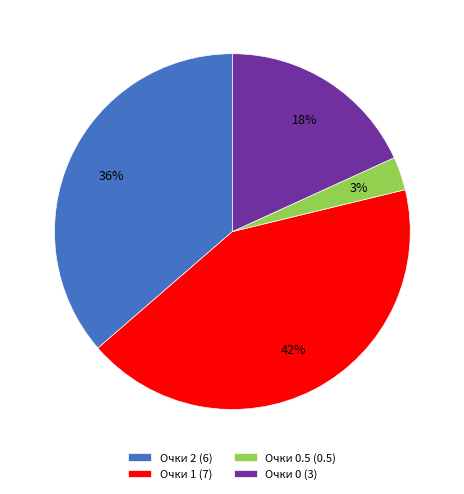

Does any single category account for the majority?

No